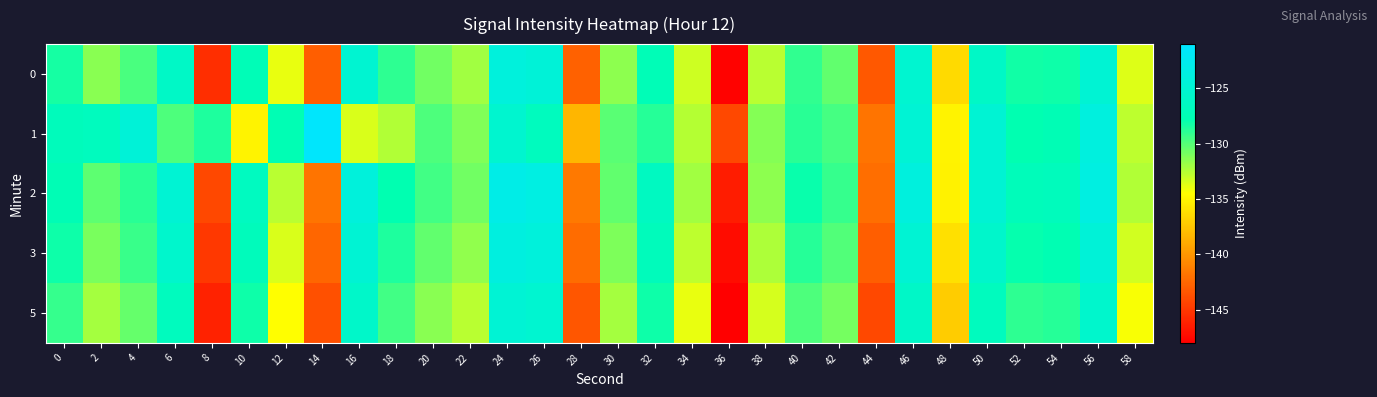

What is the total value across all series at 14?

-692.3